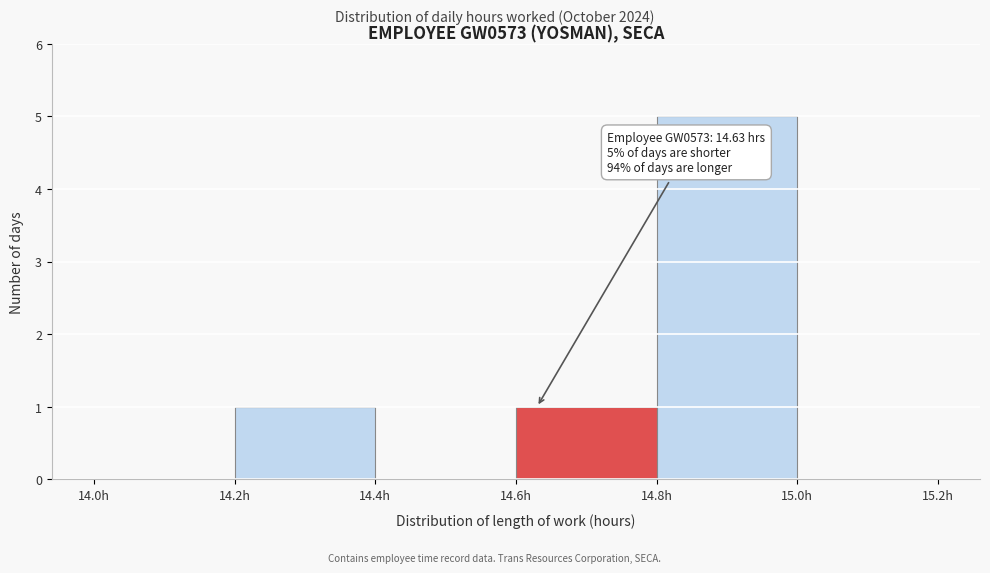

Over which range of the x-axis is the bar tallest?

14.8 to 15.0